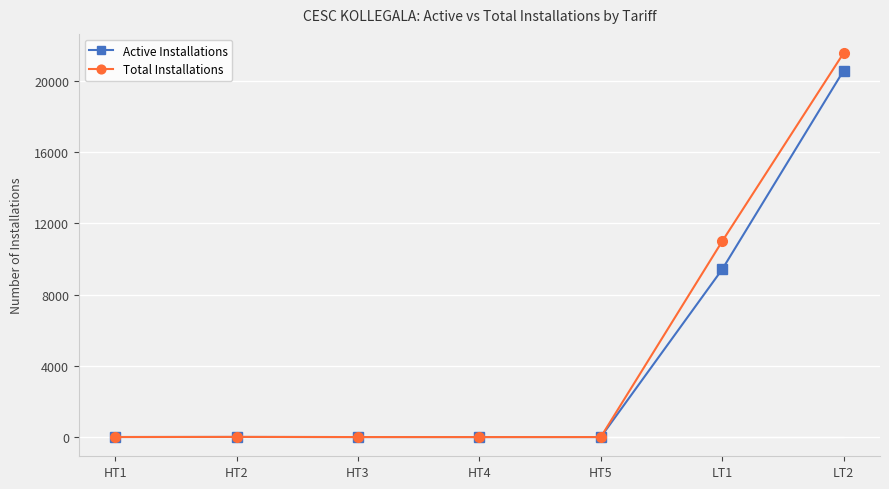

At which label does Active Installations reach its peak?

LT2